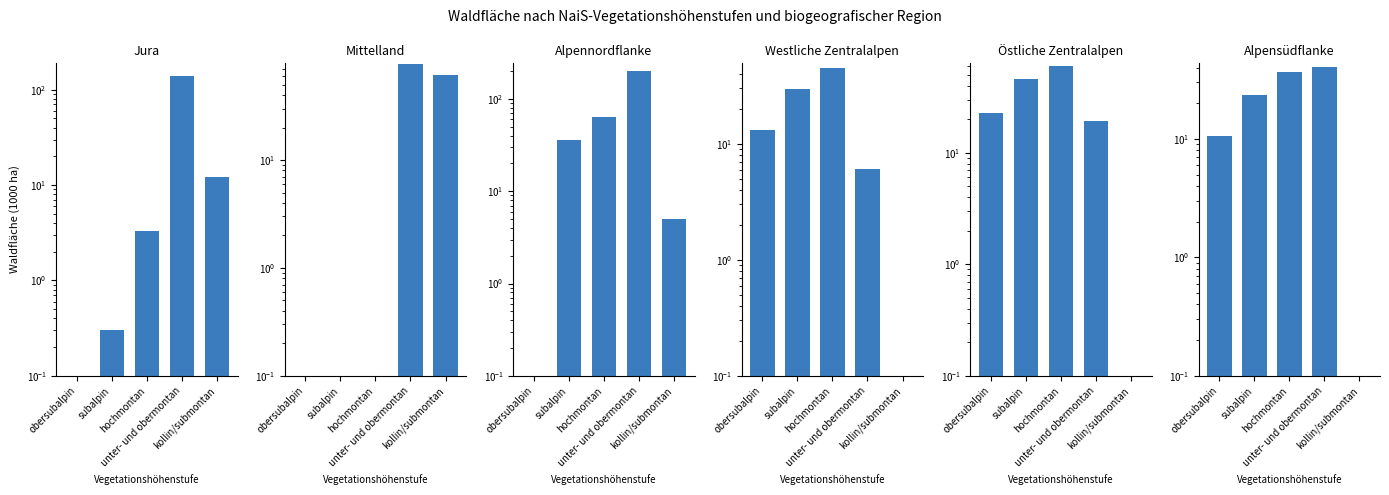

What is the value of the Alpensüdflanke bar at the 3rd from the left?

37.0